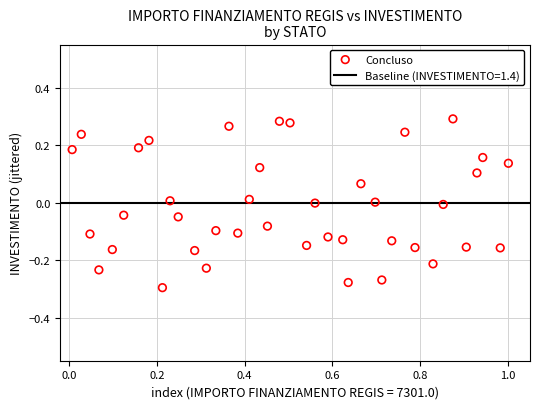

What is the range of Y values (max minus min)?

0.6